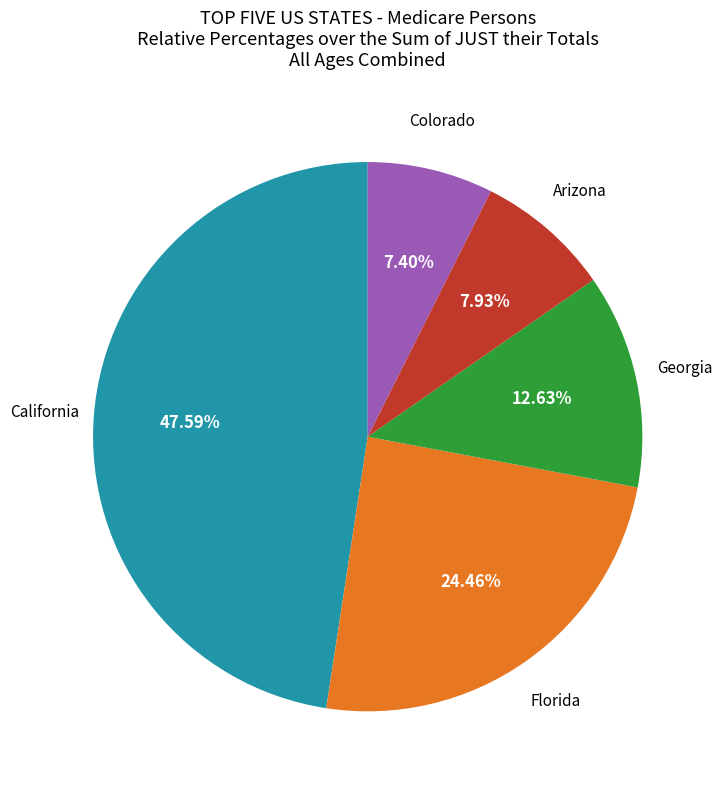

Is there any slice that represents more than half of the pie?

No